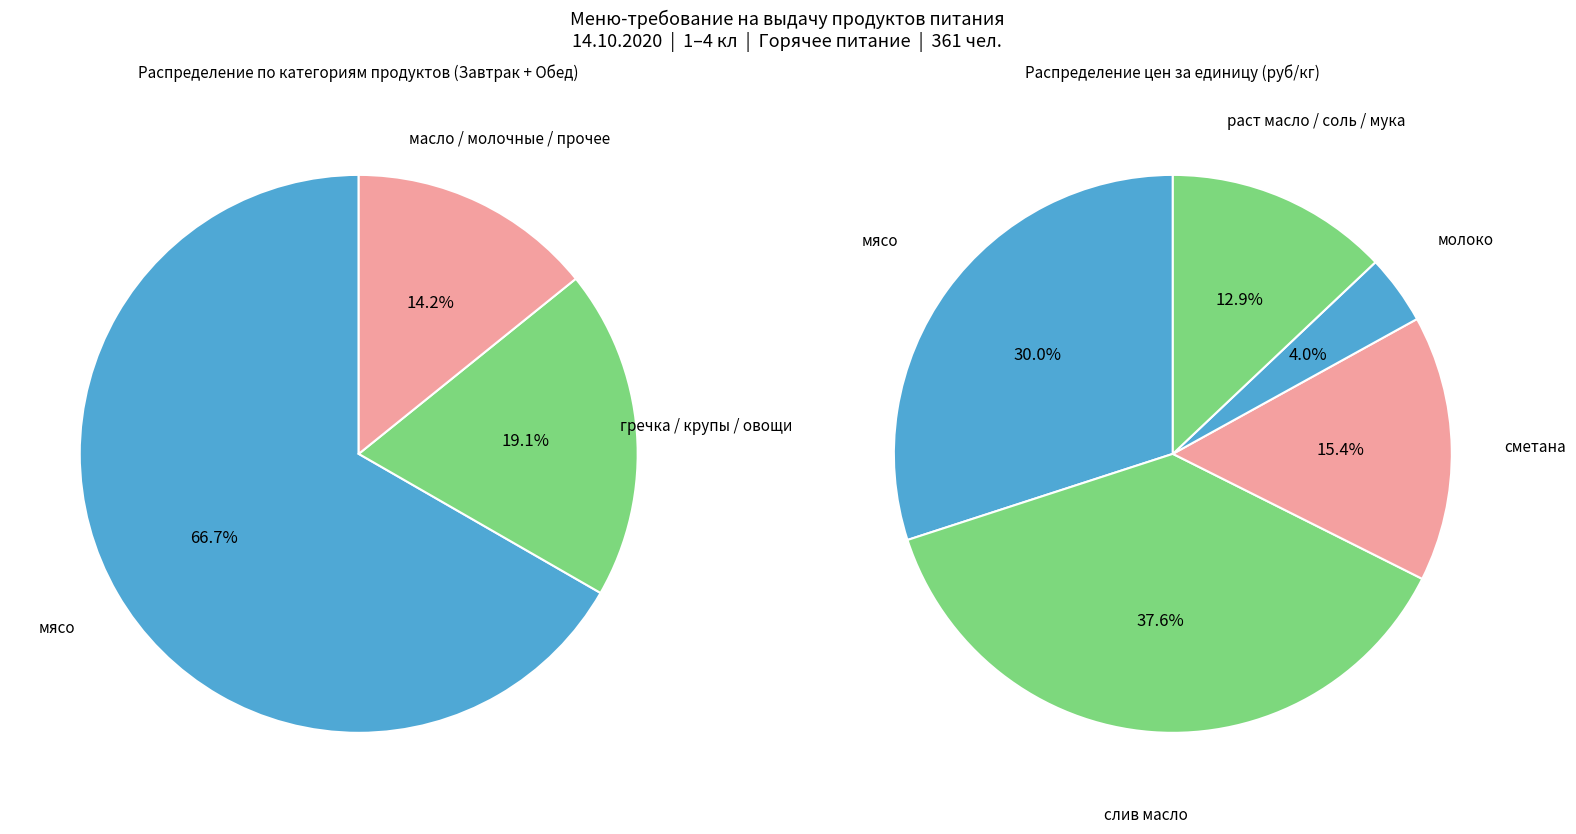

Is мясо the majority of the pie?

Yes